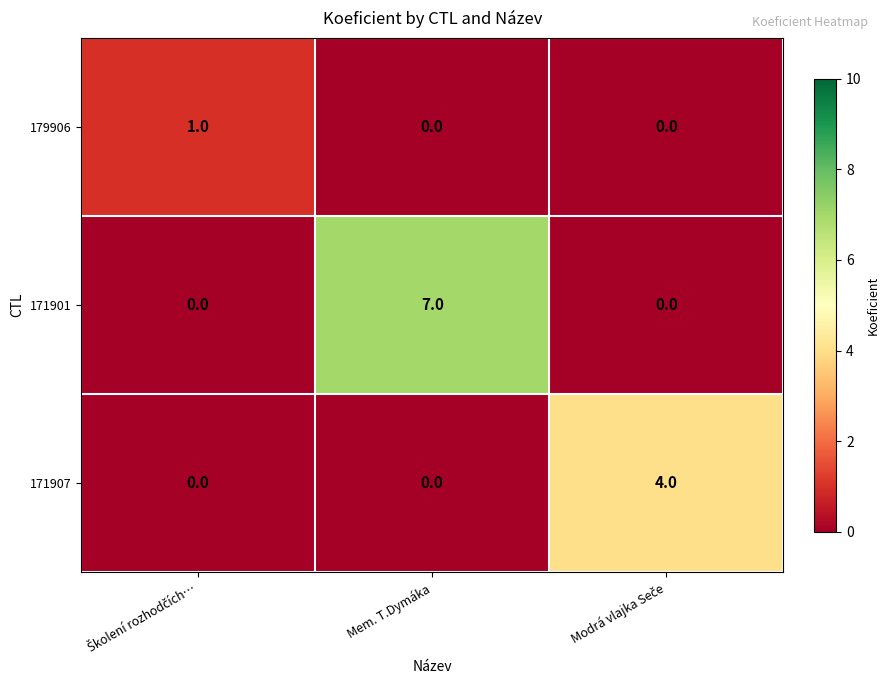

Which category has the highest value in the 171901 series?

Mem. T.Dymáka